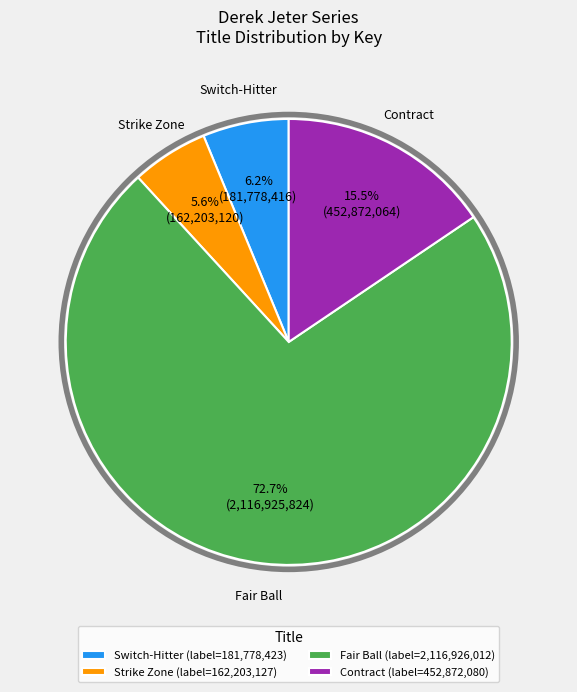

Is Fair Ball (label=2,116,926,012) the majority of the pie?

Yes